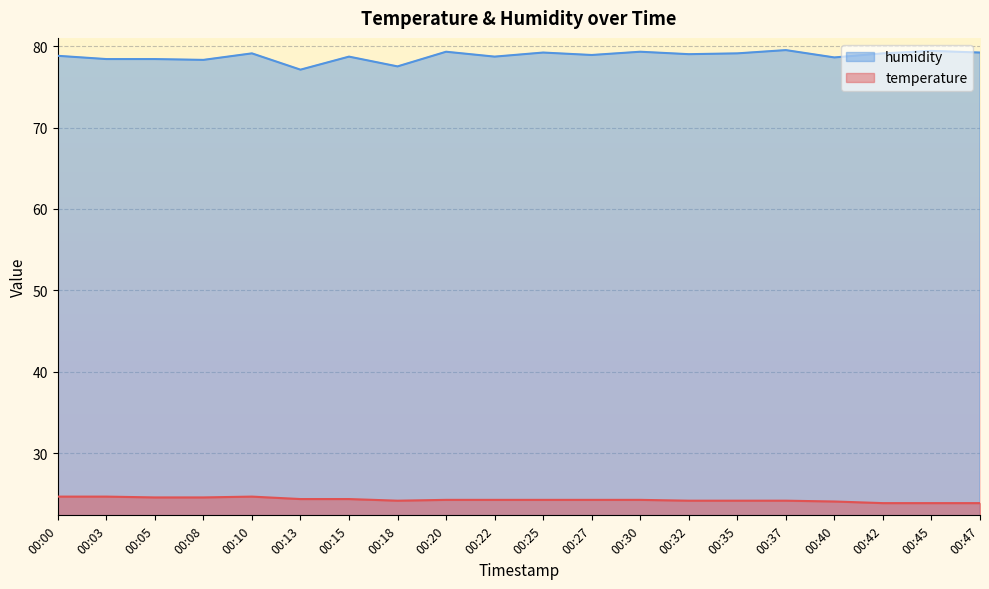

At 00:25, list the series in order from largest to smallest.

humidity, temperature